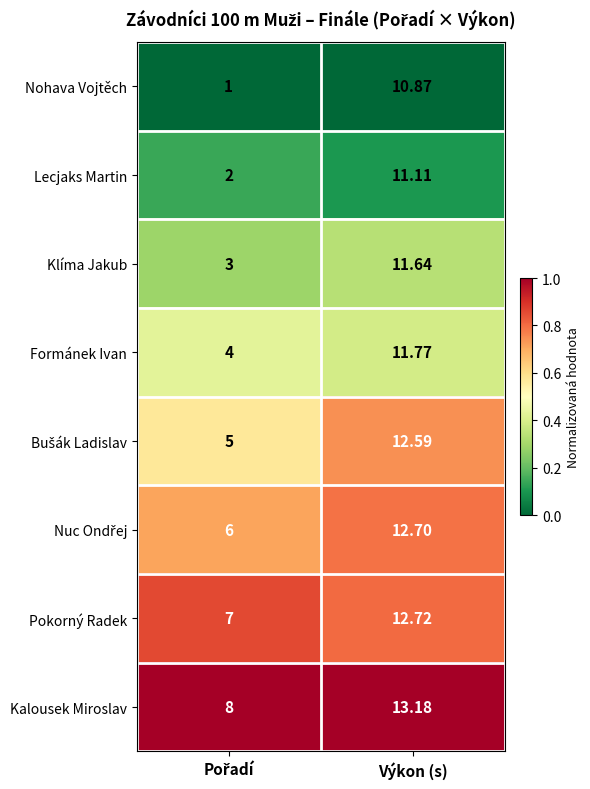

Which series has the widest spread of values?

Nohava Vojtěch